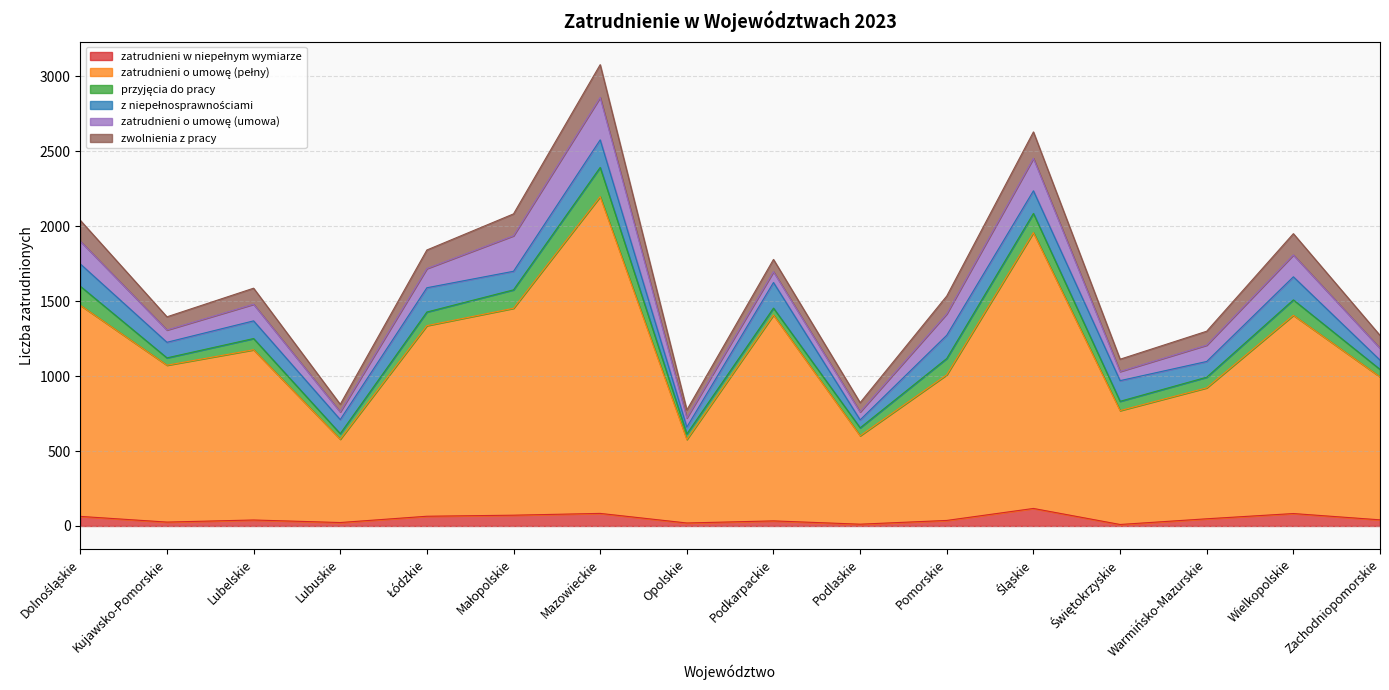

In z niepełnosprawnościami, how many points are lower than both neighbors (excluding endpoints)?

6